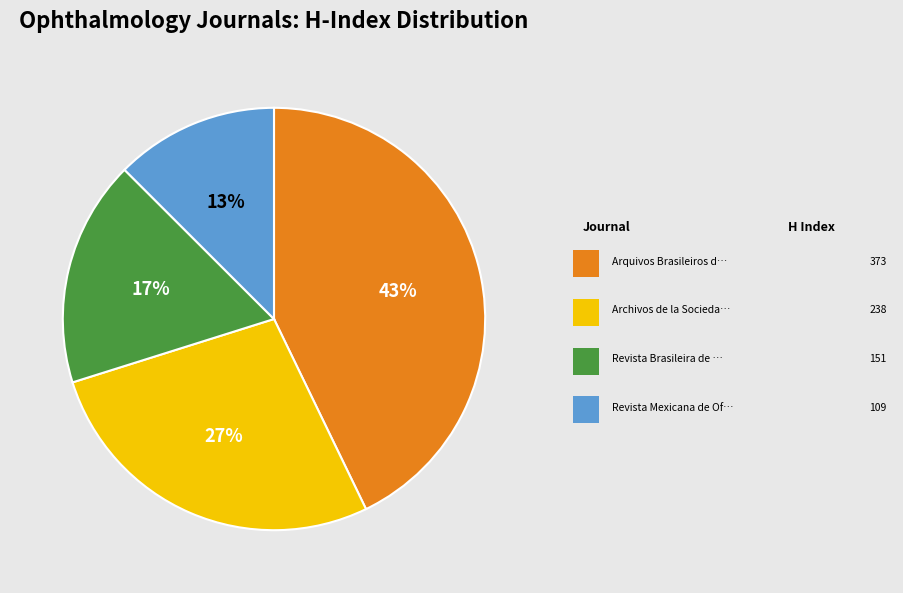

To the nearest percent, what is the average slice percentage?

25%